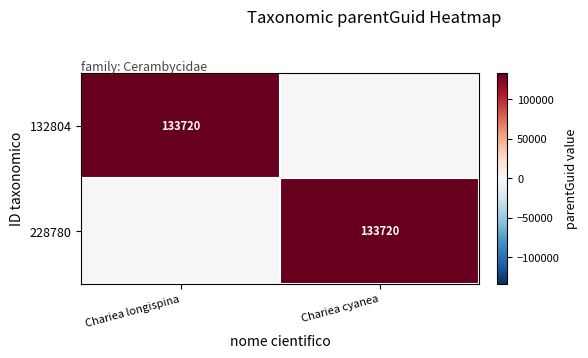

What is the total value across all series at Chariea cyanea?

133720